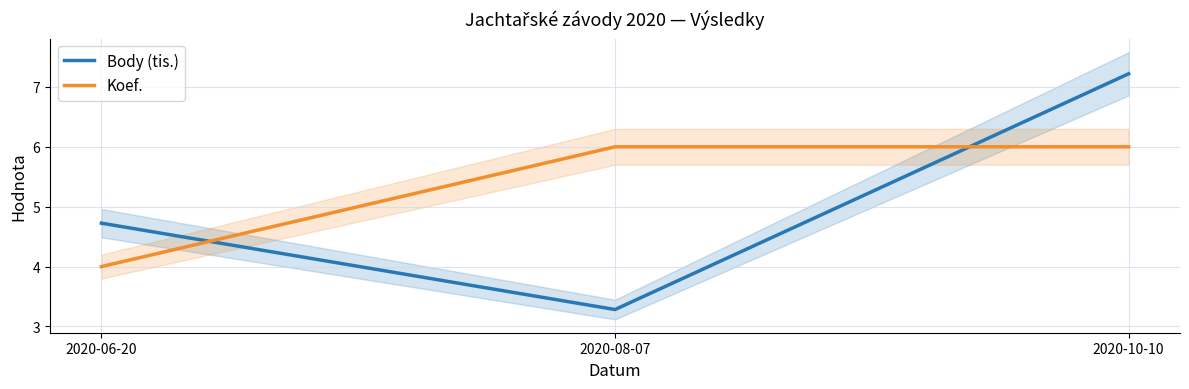

How many data points in Koef. are less than 6?

1